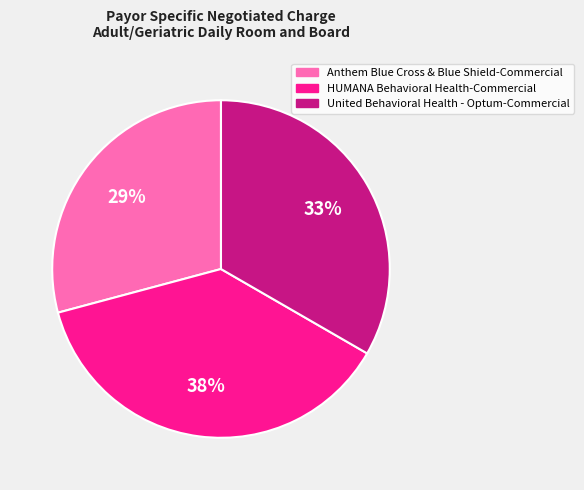

To the nearest percent, what is the average slice percentage?

33%